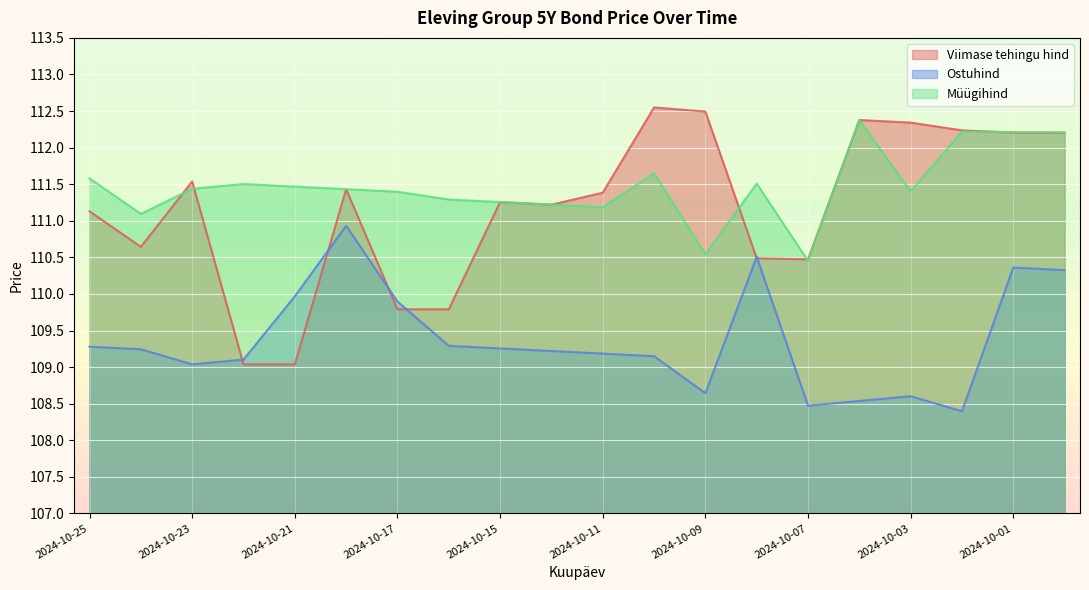

What is the lowest value of the Viimase tehingu hind series?

109.0